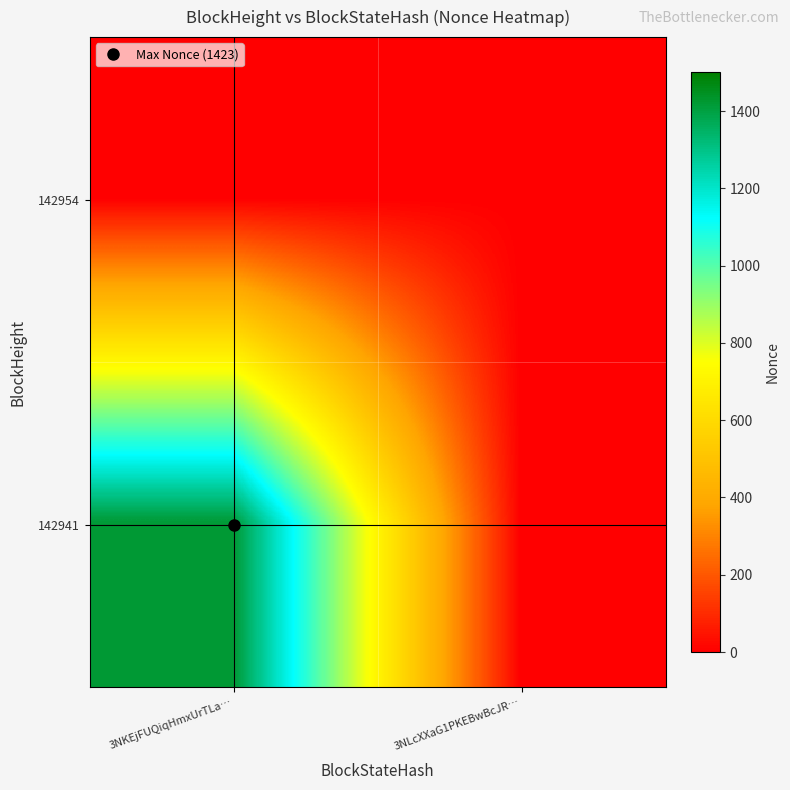

How many distinct data groups are displayed?

2